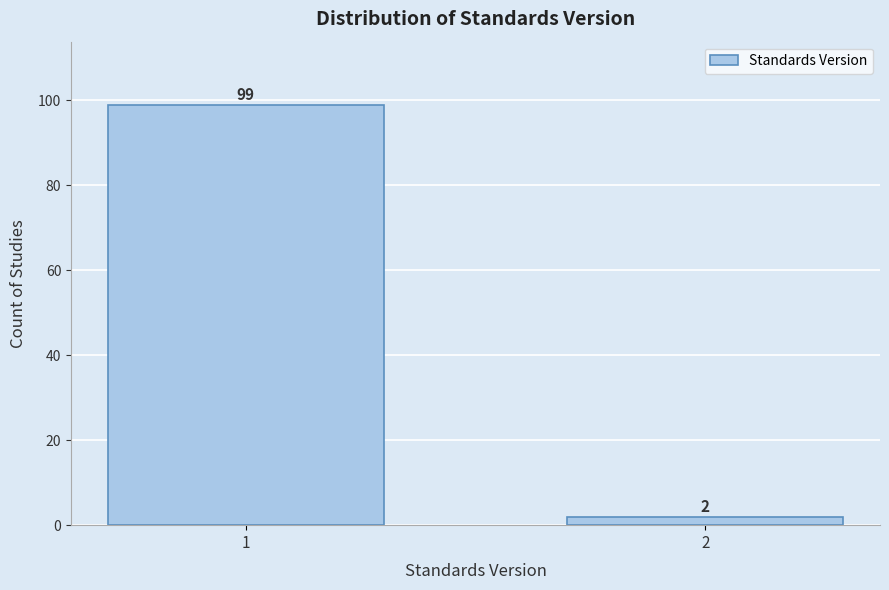

Reading left to right, extract all data points from this chart.

1=99	2=2